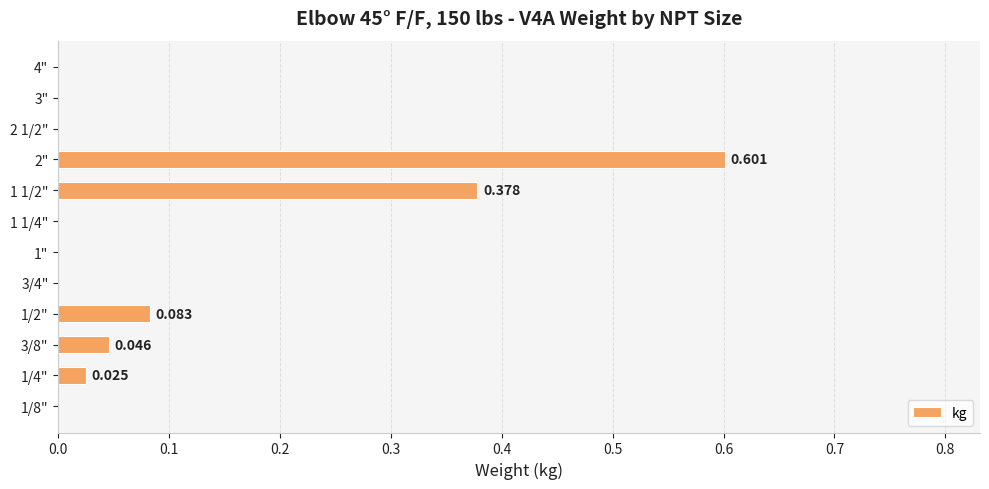

Are the bars horizontal?

Yes